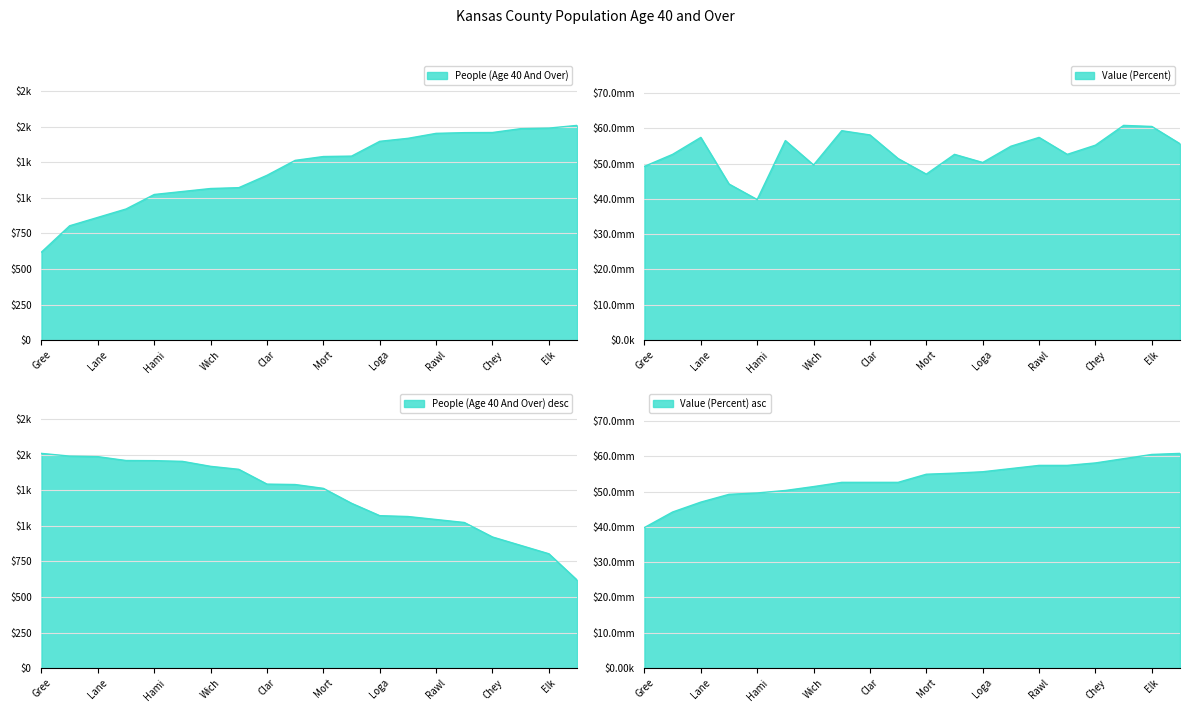

What is the label of the 3rd point from the right?

Graham